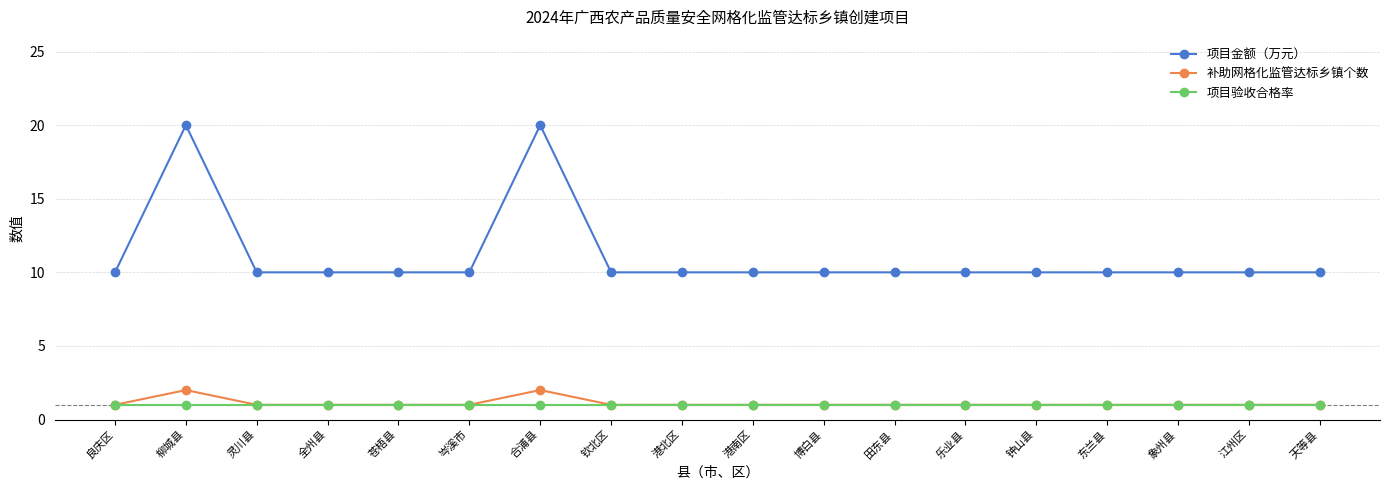

What position from the left is 苍梧县?

5